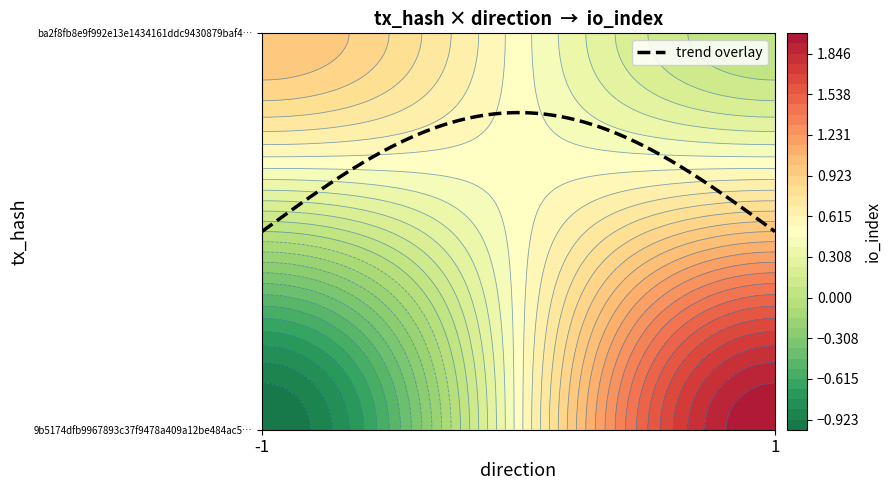

Reading right to left, transcribe all the data shown in this chart.

9b5174dfb9967893c37f9478a409a12be484ac5: 1=2	0=-1
ba2f8fb8e9f992e13e1434161ddc9430879baf4: 1=0	0=1